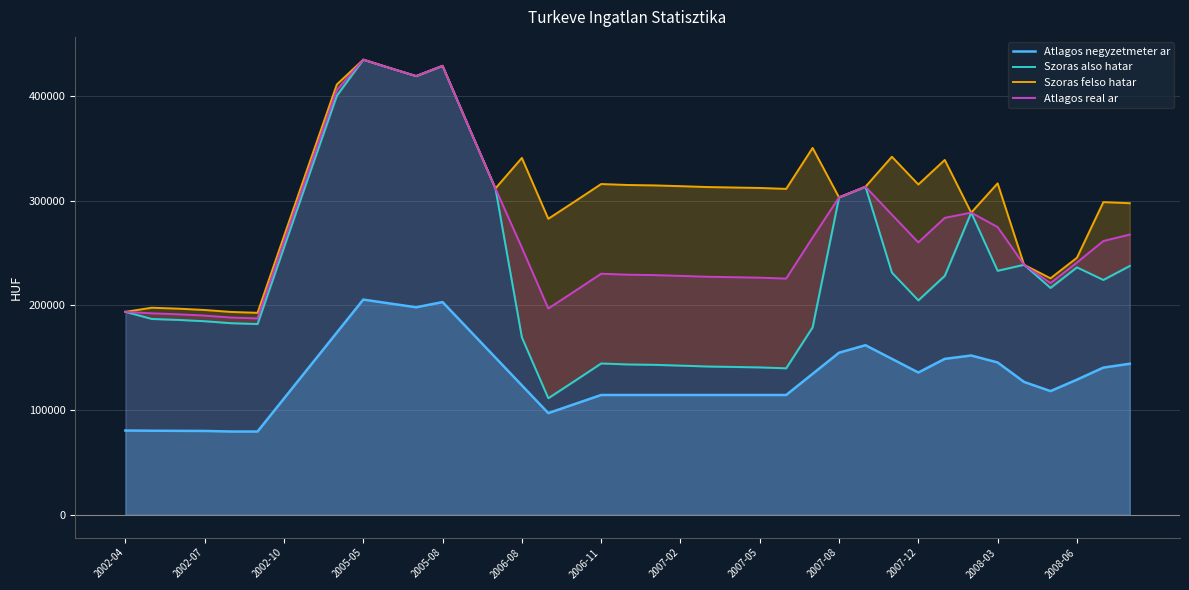

What is the difference between the Szoras also hatar values at 16 and 19?

32279